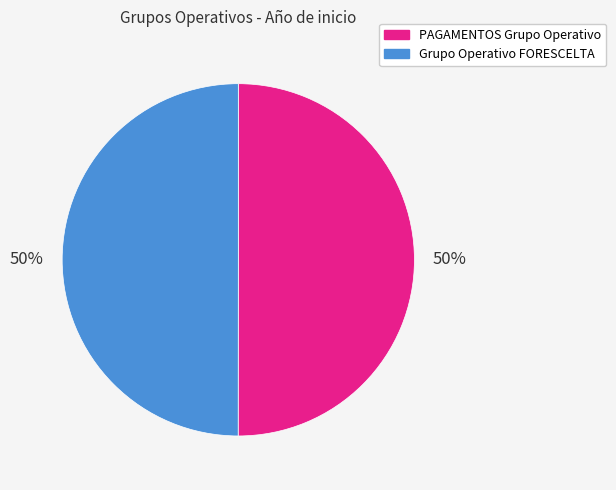

Is it true that Grupo Operativo FORESCELTA is 44% of the pie?

False